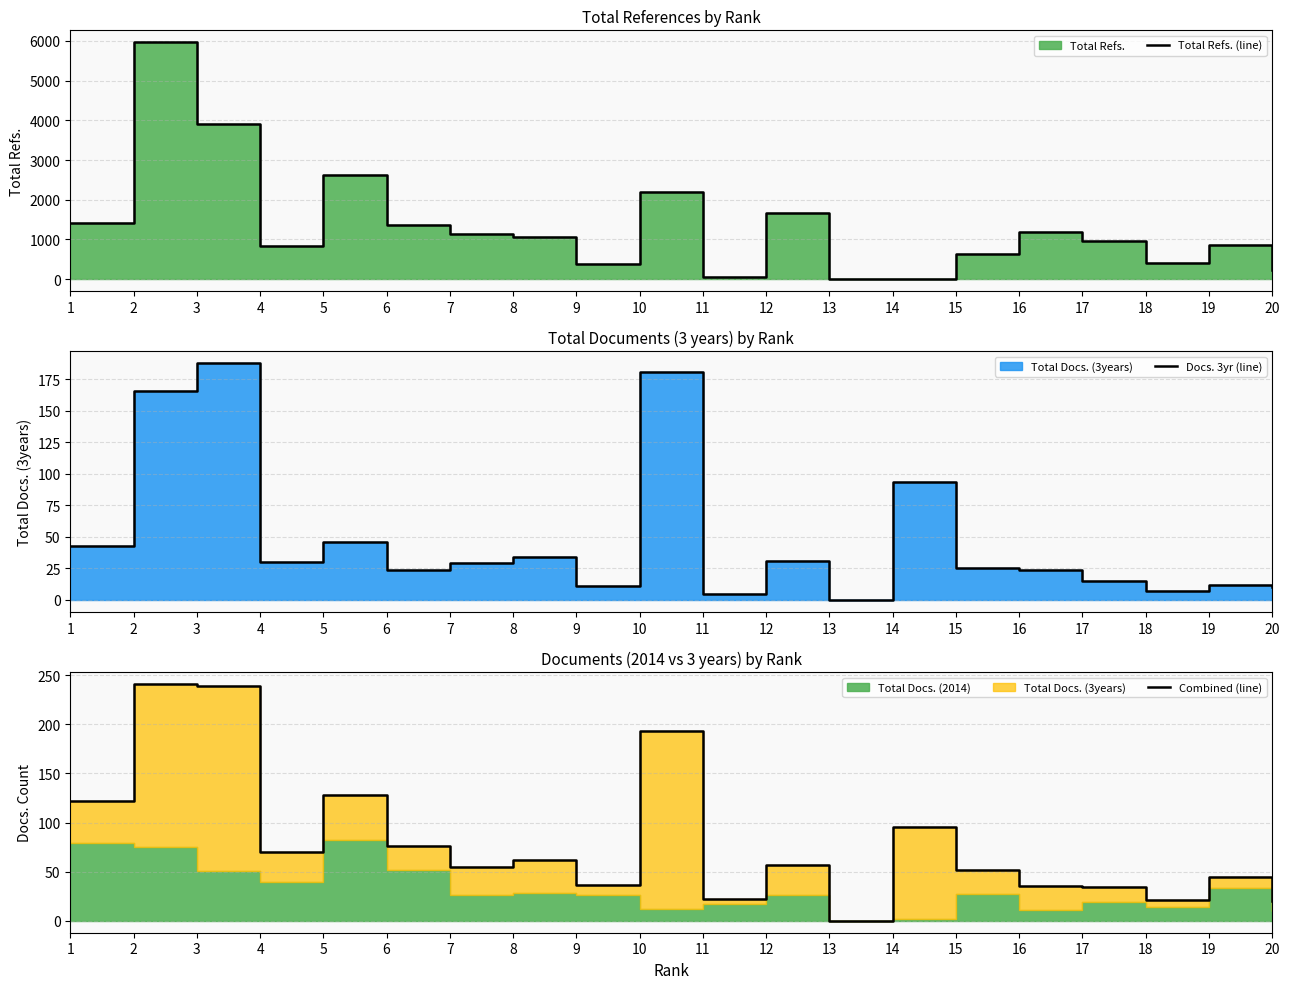

Where is Combined (line) nearest to the value 120?

1